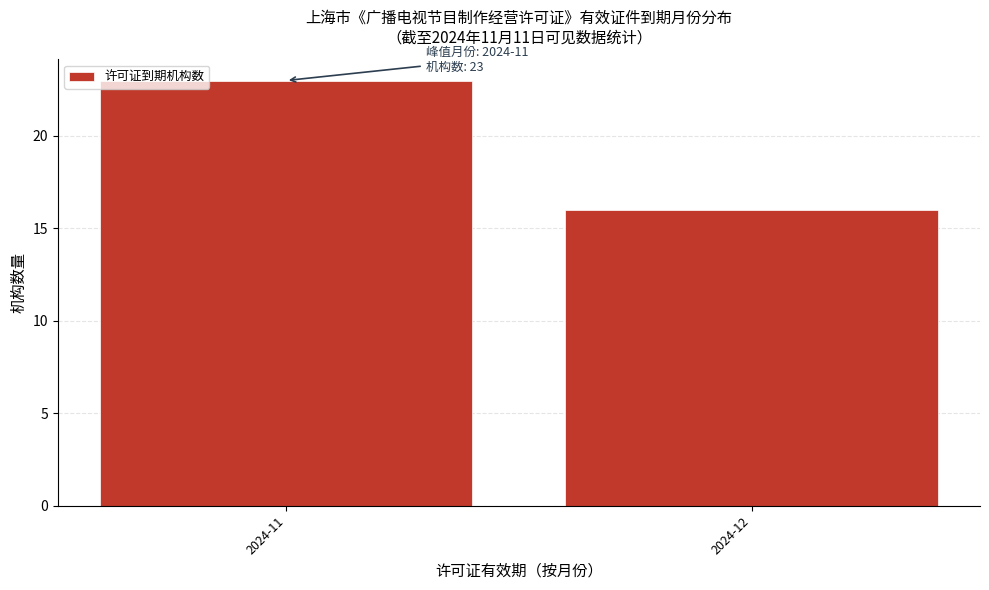

Reading right to left, transcribe all the data shown in this chart.

16	23